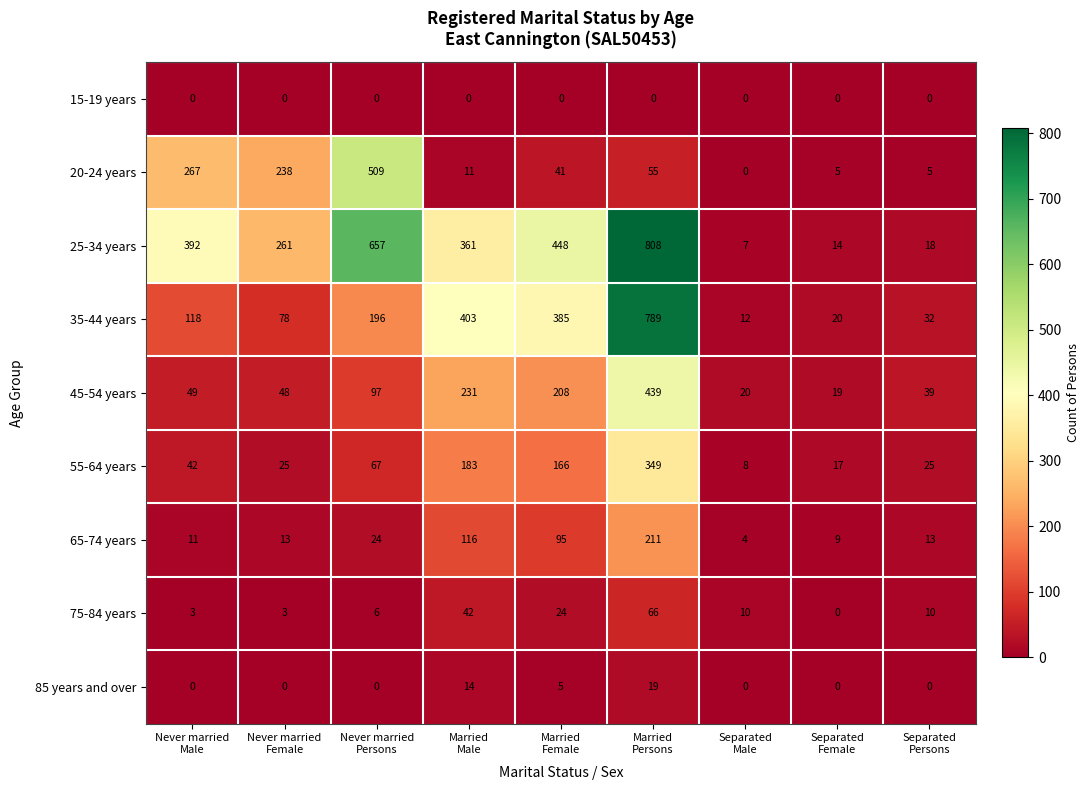

Which series has the largest range (max minus min)?

25-34 years